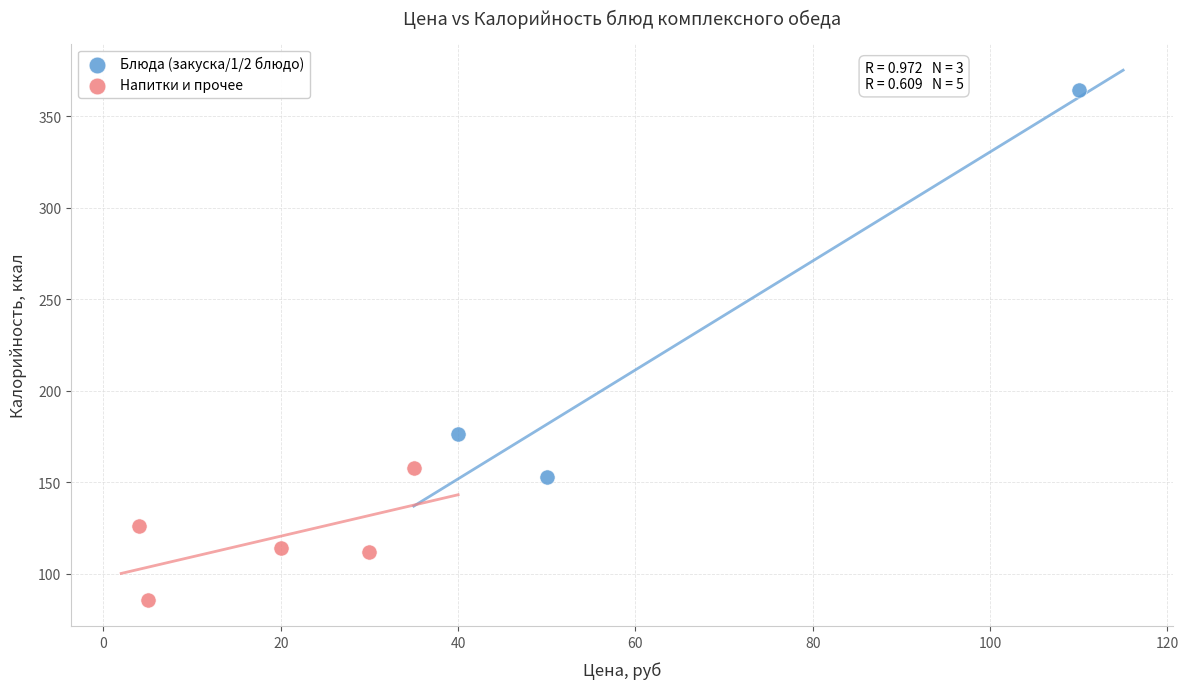

Which series contains the highest Y value?

Блюда (закуска/1/2 блюдо)